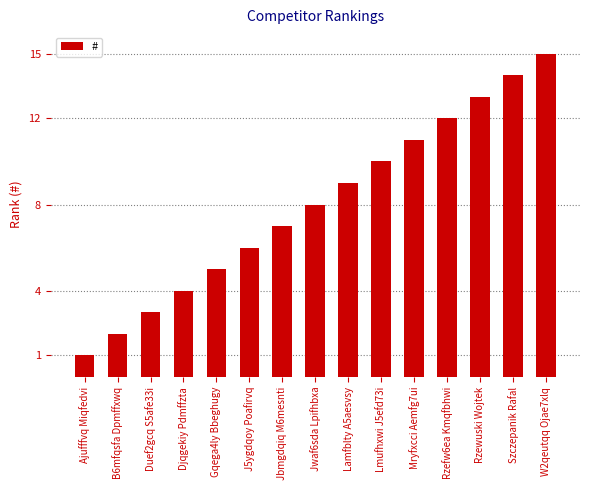

What is the ratio of the value at Jbmgdqiq M6mesnti to the value at Gqega4ly Bbeghugy?

1.4